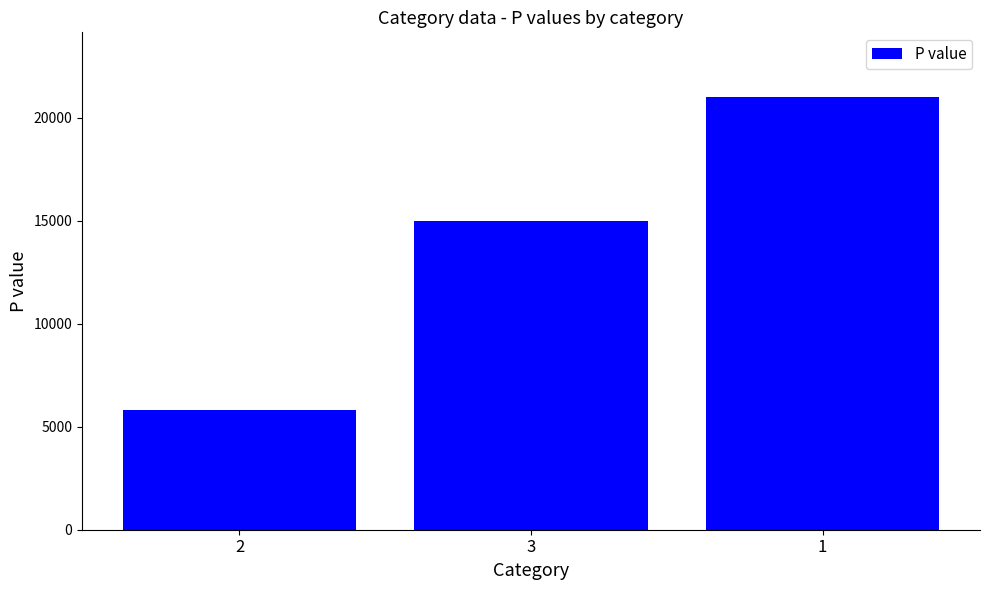

What is the change in value from 2 to 3?

+9200